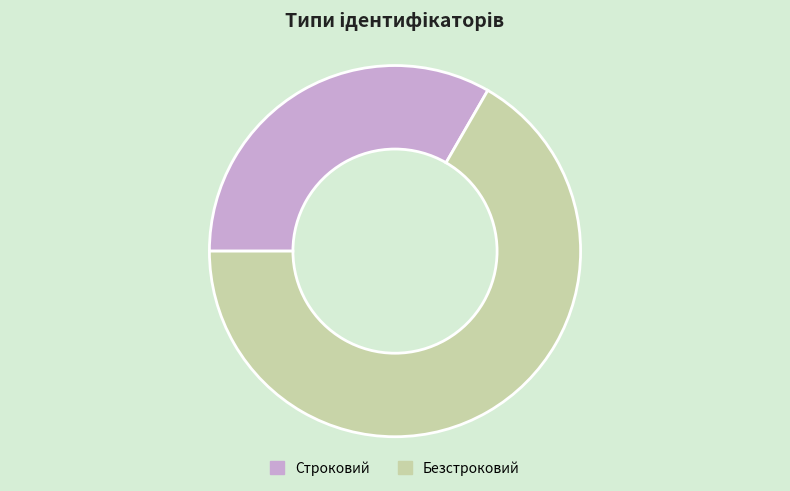

Which slice is the largest?

Безстроковий